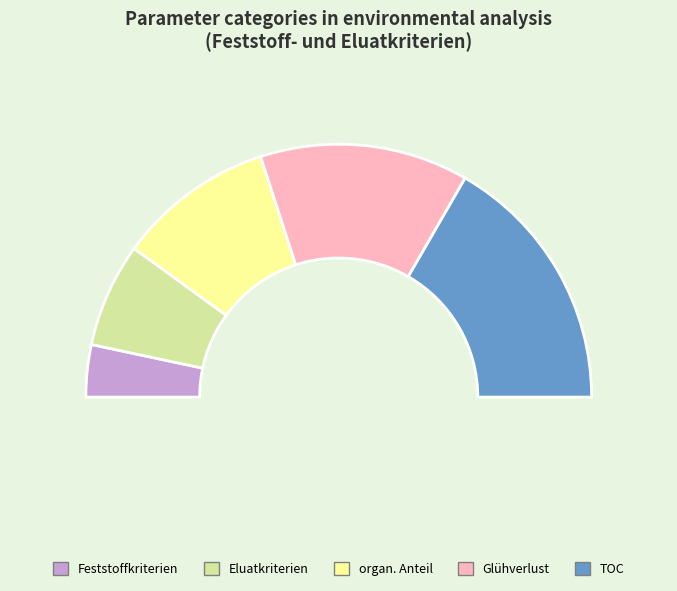

True or false: organ. Anteil accounts for 20% of the total.

True